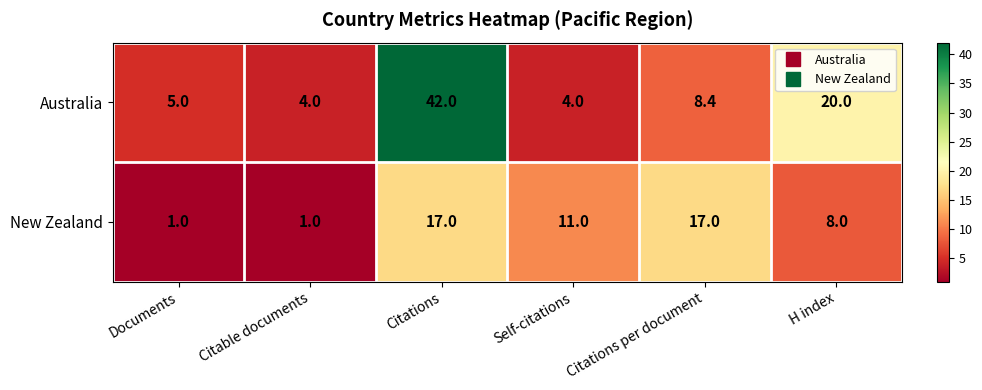

What is the minimum value for New Zealand?

1.0